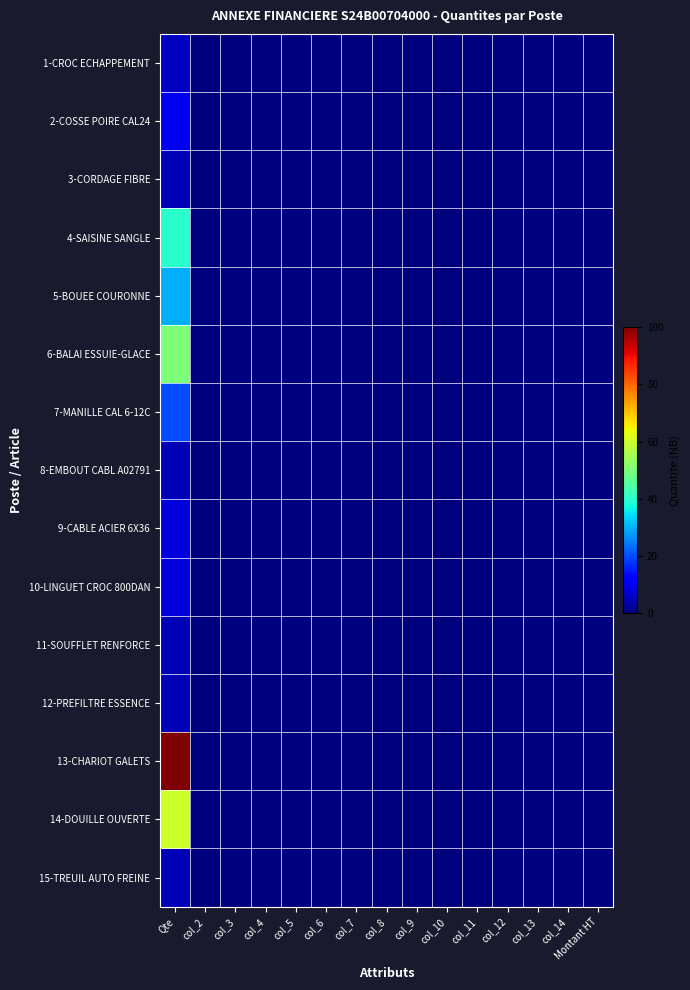

Reading right to left, transcribe all the data shown in this chart.

1-CROC ECHAPPEMENT: Montant HT=0	col_14=0	col_13=0	col_12=0	col_11=0	col_10=0	col_9=0	col_8=0	col_7=0	col_6=0	col_5=0	col_4=0	col_3=0	col_2=0	Qte=6
2-COSSE POIRE CAL24: Montant HT=0	col_14=0	col_13=0	col_12=0	col_11=0	col_10=0	col_9=0	col_8=0	col_7=0	col_6=0	col_5=0	col_4=0	col_3=0	col_2=0	Qte=10
3-CORDAGE FIBRE: Montant HT=0	col_14=0	col_13=0	col_12=0	col_11=0	col_10=0	col_9=0	col_8=0	col_7=0	col_6=0	col_5=0	col_4=0	col_3=0	col_2=0	Qte=5
4-SAISINE SANGLE: Montant HT=0	col_14=0	col_13=0	col_12=0	col_11=0	col_10=0	col_9=0	col_8=0	col_7=0	col_6=0	col_5=0	col_4=0	col_3=0	col_2=0	Qte=40
5-BOUEE COURONNE: Montant HT=0	col_14=0	col_13=0	col_12=0	col_11=0	col_10=0	col_9=0	col_8=0	col_7=0	col_6=0	col_5=0	col_4=0	col_3=0	col_2=0	Qte=30
6-BALAI ESSUIE-GLACE: Montant HT=0	col_14=0	col_13=0	col_12=0	col_11=0	col_10=0	col_9=0	col_8=0	col_7=0	col_6=0	col_5=0	col_4=0	col_3=0	col_2=0	Qte=50
7-MANILLE CAL 6-12C: Montant HT=0	col_14=0	col_13=0	col_12=0	col_11=0	col_10=0	col_9=0	col_8=0	col_7=0	col_6=0	col_5=0	col_4=0	col_3=0	col_2=0	Qte=20
8-EMBOUT CABL A02791: Montant HT=0	col_14=0	col_13=0	col_12=0	col_11=0	col_10=0	col_9=0	col_8=0	col_7=0	col_6=0	col_5=0	col_4=0	col_3=0	col_2=0	Qte=5
9-CABLE ACIER 6X36: Montant HT=0	col_14=0	col_13=0	col_12=0	col_11=0	col_10=0	col_9=0	col_8=0	col_7=0	col_6=0	col_5=0	col_4=0	col_3=0	col_2=0	Qte=8
10-LINGUET CROC 800DAN: Montant HT=0	col_14=0	col_13=0	col_12=0	col_11=0	col_10=0	col_9=0	col_8=0	col_7=0	col_6=0	col_5=0	col_4=0	col_3=0	col_2=0	Qte=8
11-SOUFFLET RENFORCE: Montant HT=0	col_14=0	col_13=0	col_12=0	col_11=0	col_10=0	col_9=0	col_8=0	col_7=0	col_6=0	col_5=0	col_4=0	col_3=0	col_2=0	Qte=5
12-PREFILTRE ESSENCE: Montant HT=0	col_14=0	col_13=0	col_12=0	col_11=0	col_10=0	col_9=0	col_8=0	col_7=0	col_6=0	col_5=0	col_4=0	col_3=0	col_2=0	Qte=5
13-CHARIOT GALETS: Montant HT=0	col_14=0	col_13=0	col_12=0	col_11=0	col_10=0	col_9=0	col_8=0	col_7=0	col_6=0	col_5=0	col_4=0	col_3=0	col_2=0	Qte=100
14-DOUILLE OUVERTE: Montant HT=0	col_14=0	col_13=0	col_12=0	col_11=0	col_10=0	col_9=0	col_8=0	col_7=0	col_6=0	col_5=0	col_4=0	col_3=0	col_2=0	Qte=60
15-TREUIL AUTO FREINE: Montant HT=0	col_14=0	col_13=0	col_12=0	col_11=0	col_10=0	col_9=0	col_8=0	col_7=0	col_6=0	col_5=0	col_4=0	col_3=0	col_2=0	Qte=5